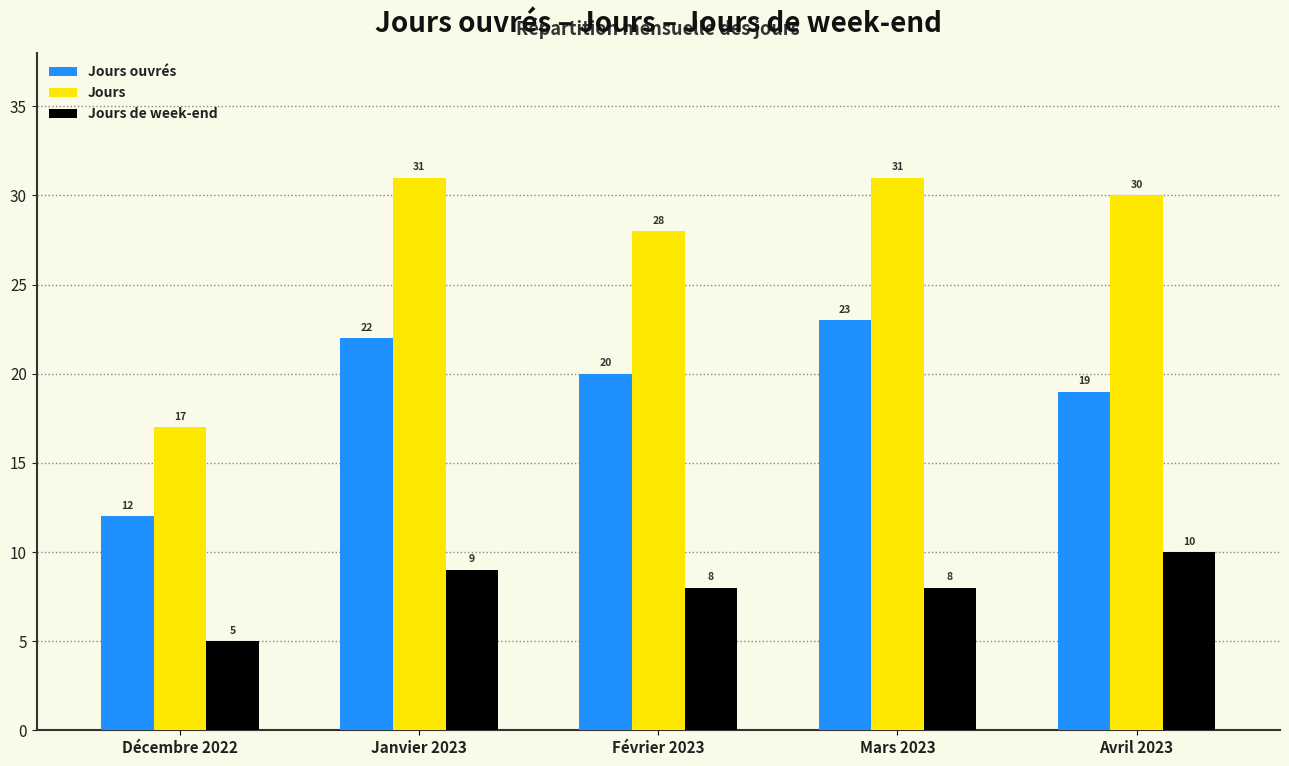

Which series has the largest total across all categories?

Jours